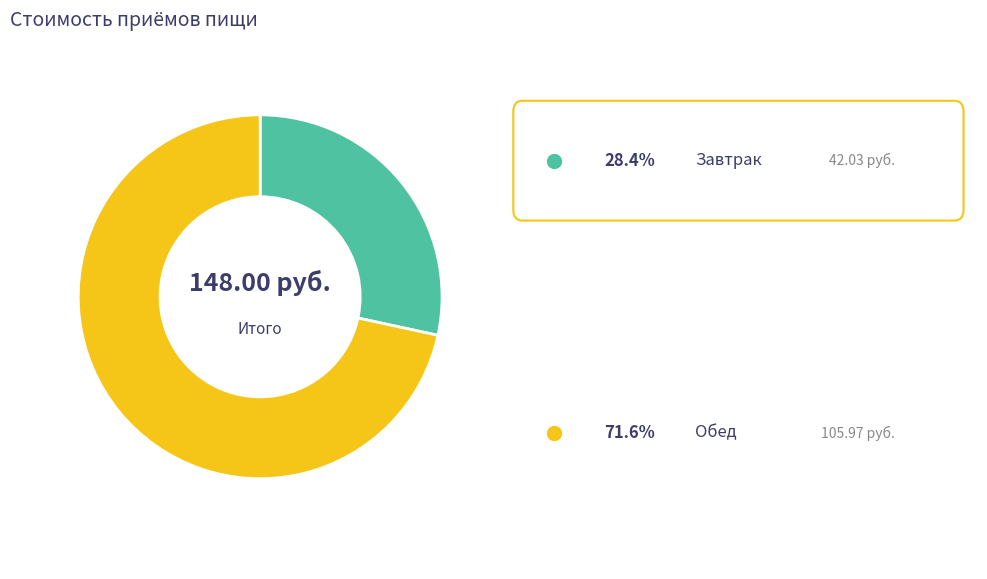

Is there a majority slice in this chart?

Yes